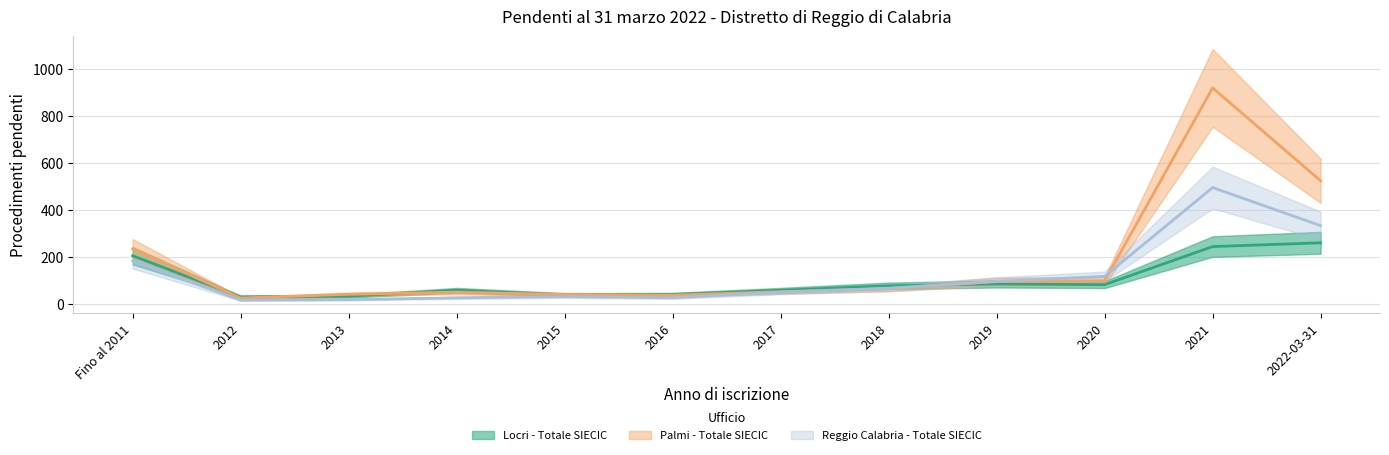

How many intersections are there between Palmi - Totale SIECIC and Locri - Totale SIECIC?

6